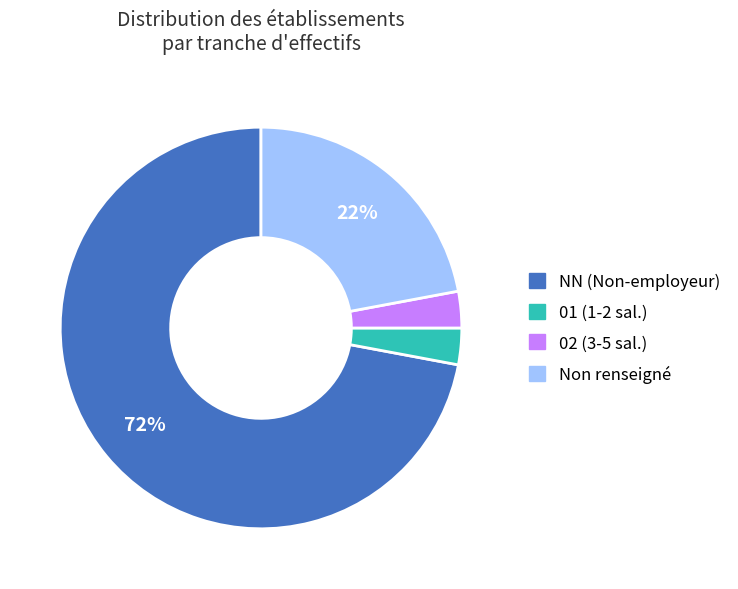

Is there any slice that represents more than half of the pie?

Yes